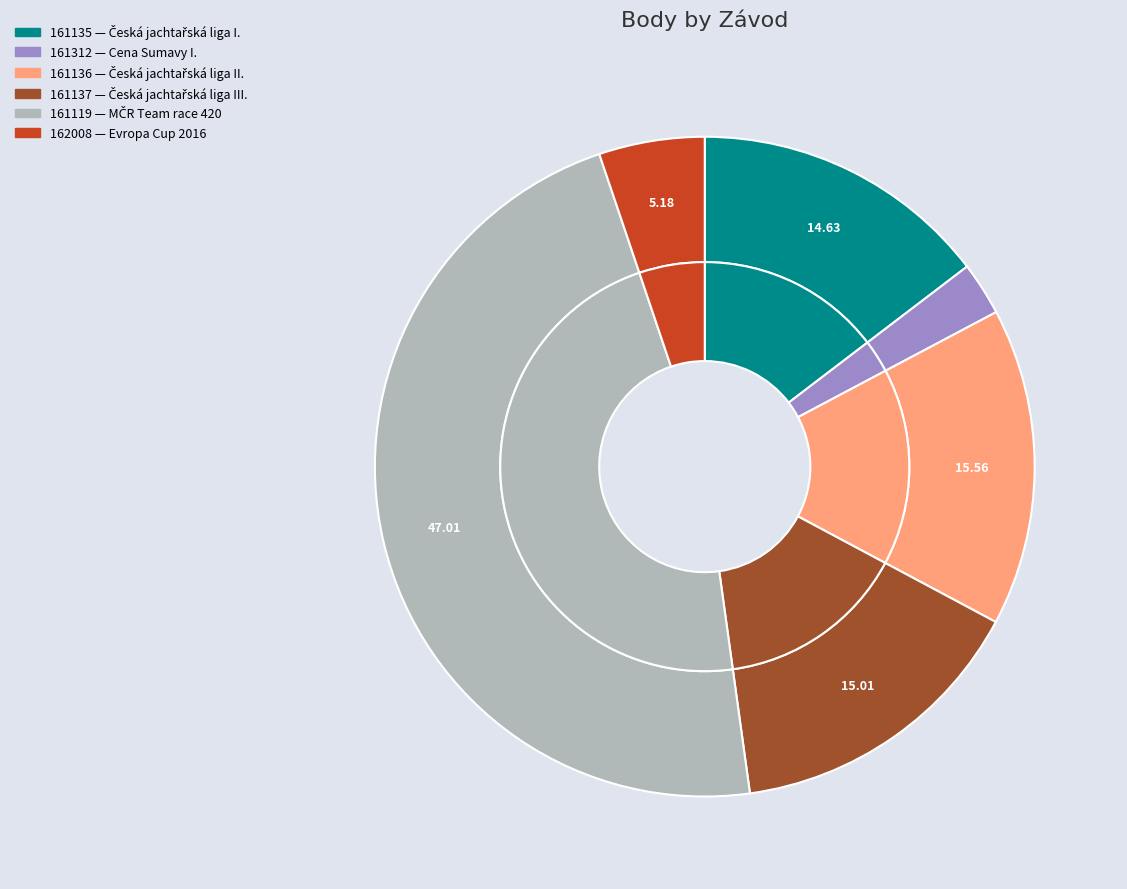

To the nearest percent, what percentage of the pie is 161119?

47%